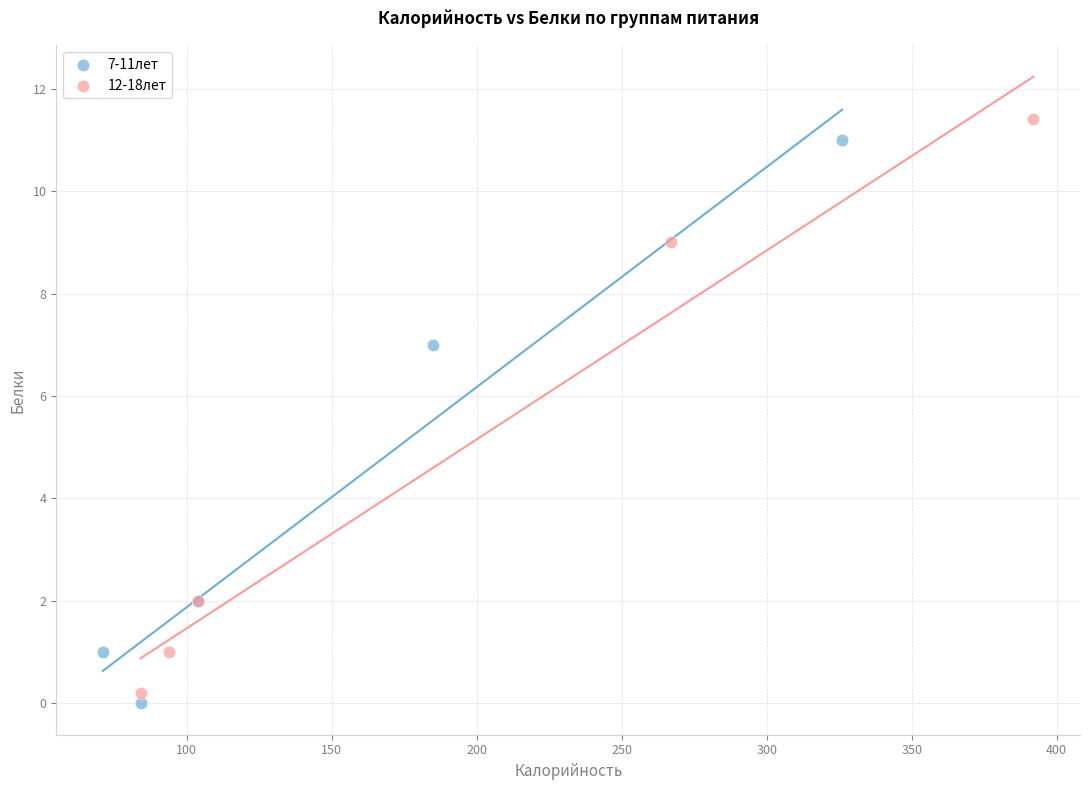

Which series has the largest Y range (max minus min)?

12-18лет